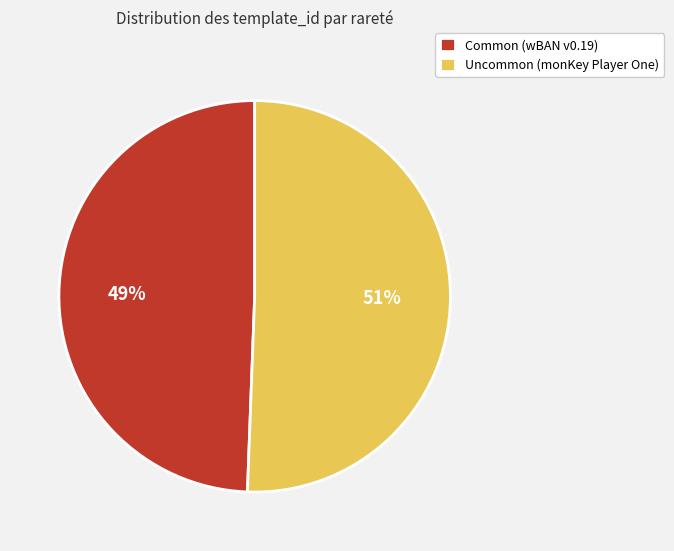

Rank the categories by value from highest to lowest.

Uncommon (monKey Player One), Common (wBAN v0.19)